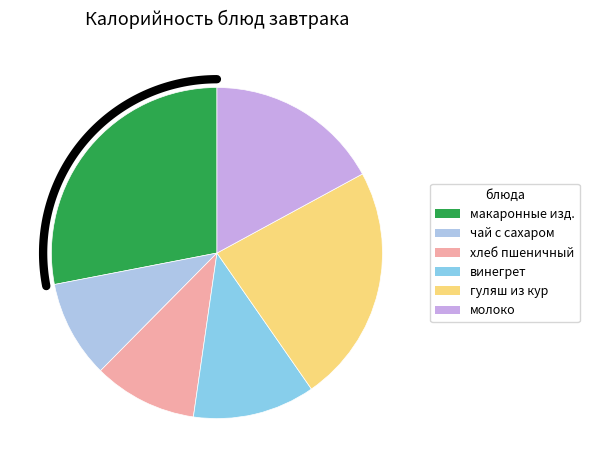

Does any single category account for the majority?

No